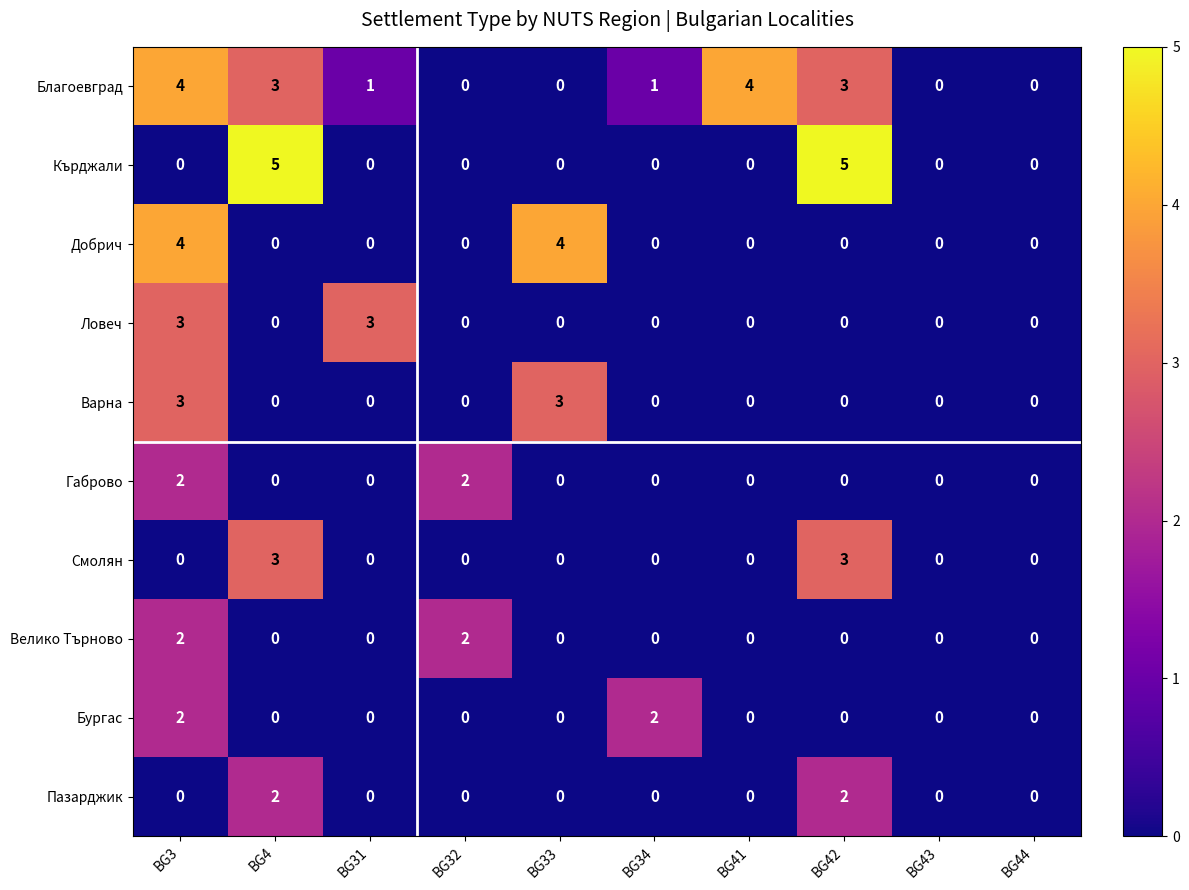

Count the Смолян values in the range 0 to 1.

8